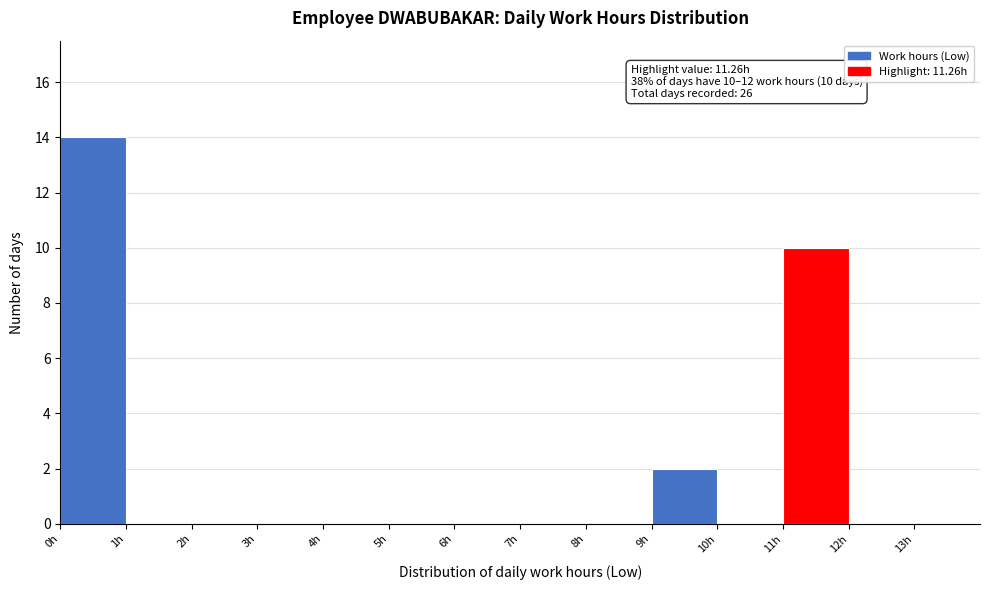

Over which range of the x-axis is the bar tallest?

0 to 1